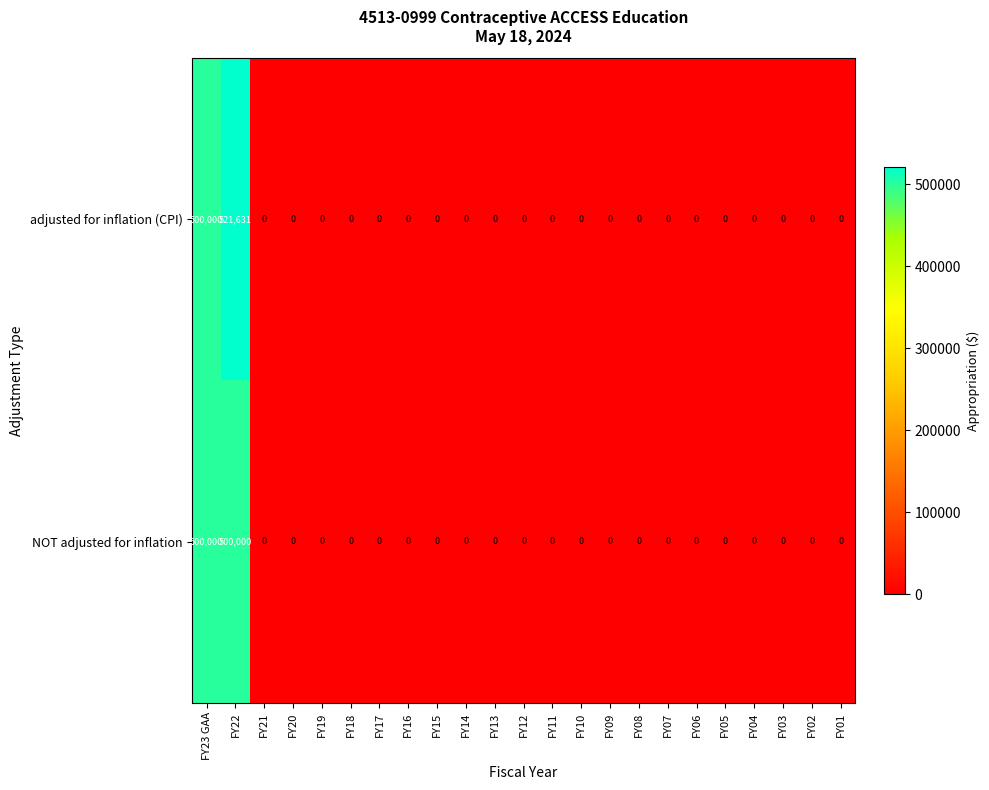

At how many categories does at least one series exceed 272809?

2